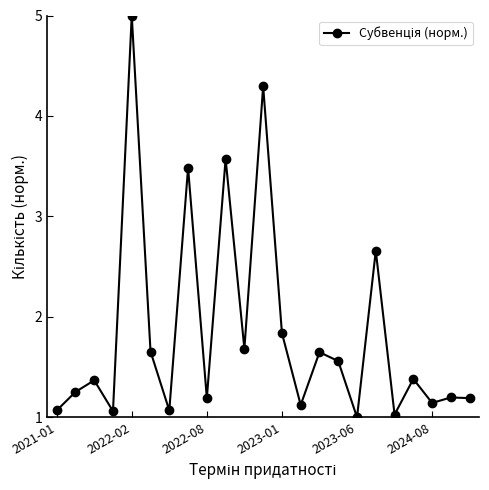

True or false: there are more than 0 points higher than both neighbors.

True